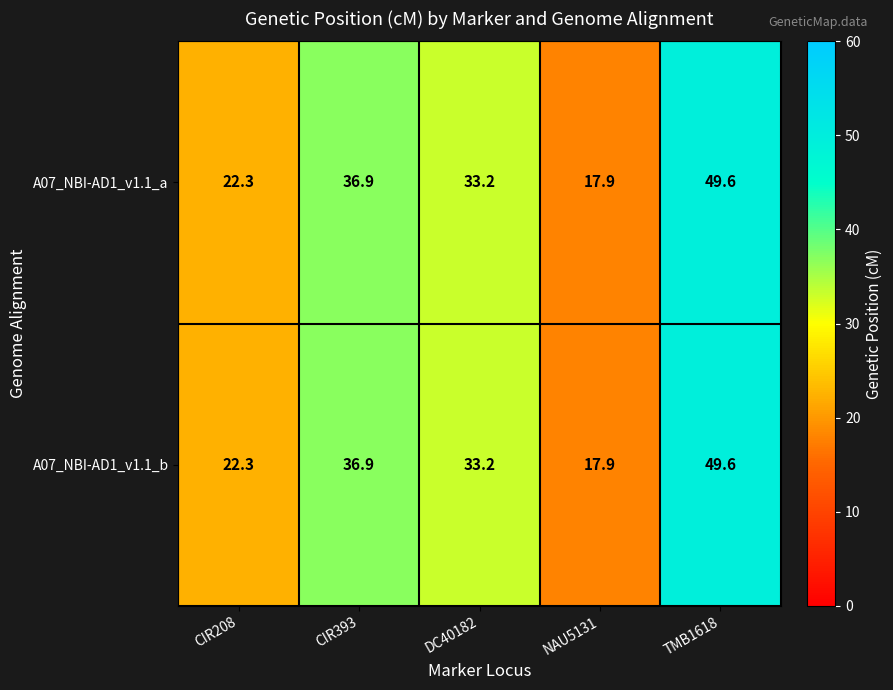

What is the total value across all series at CIR208?

44.6